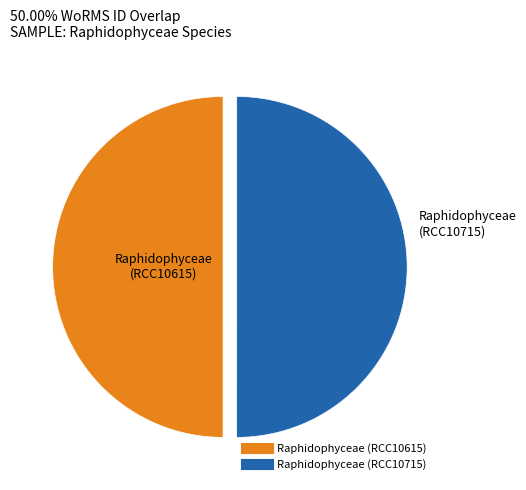

Do Raphidophyceae (RCC10615) and Raphidophyceae (RCC10715) together represent more than half of the pie?

Yes